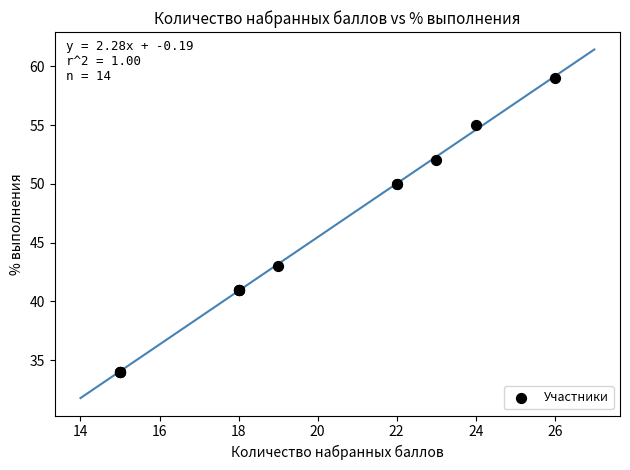

What Y value in the scatter plot is closest to 46?

43